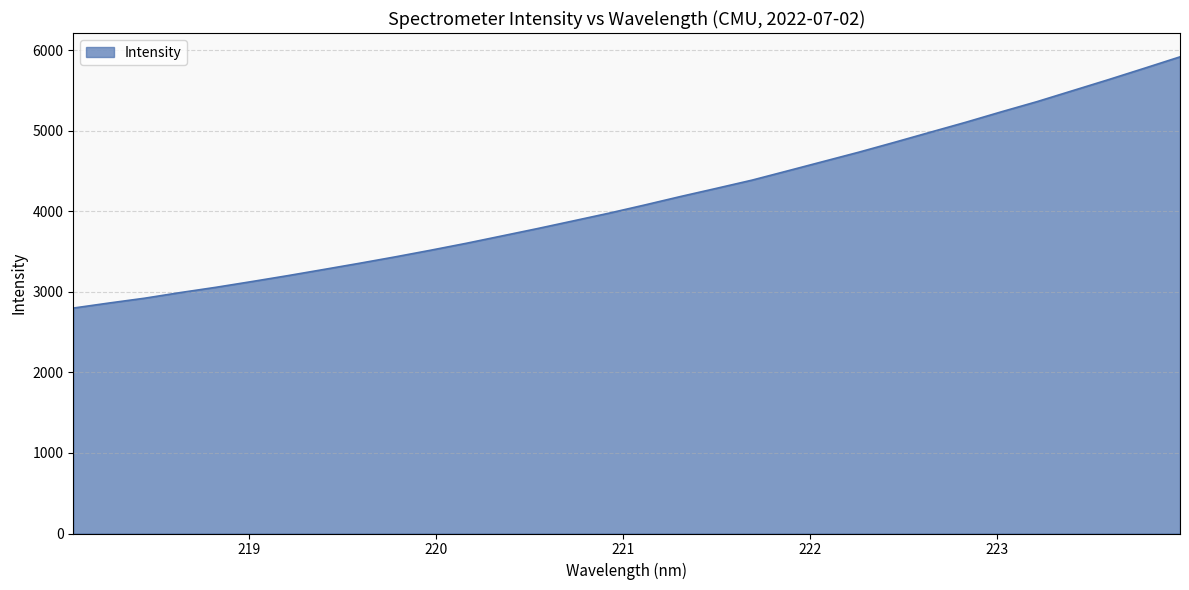

What is the greatest value displayed?

5918.9